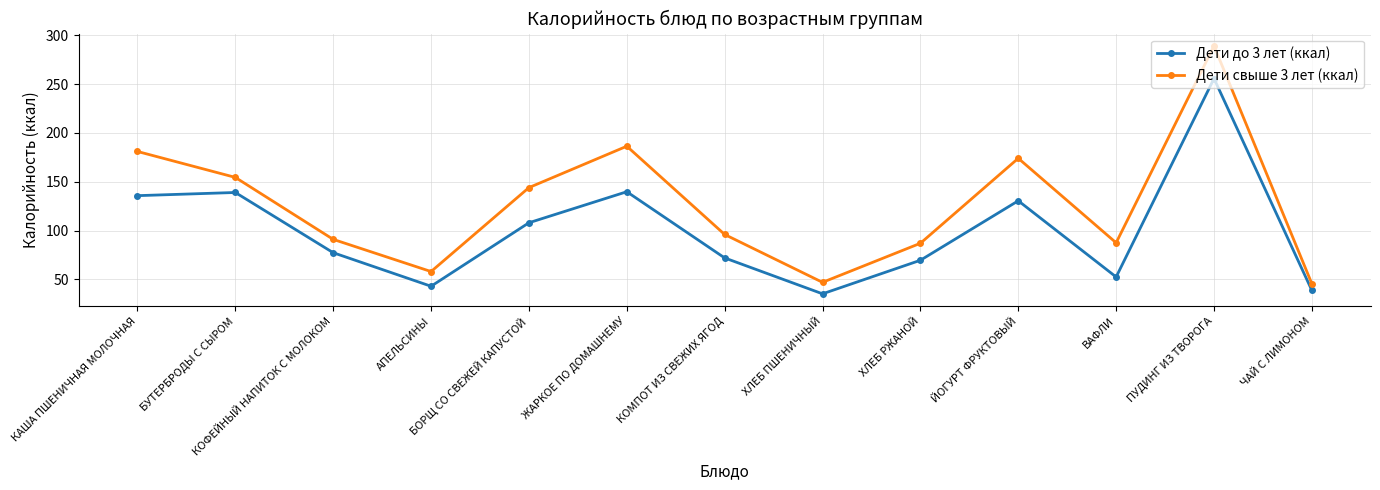

At which category is the sum across all series the highest?

ПУДИНГ ИЗ ТВОРОГА